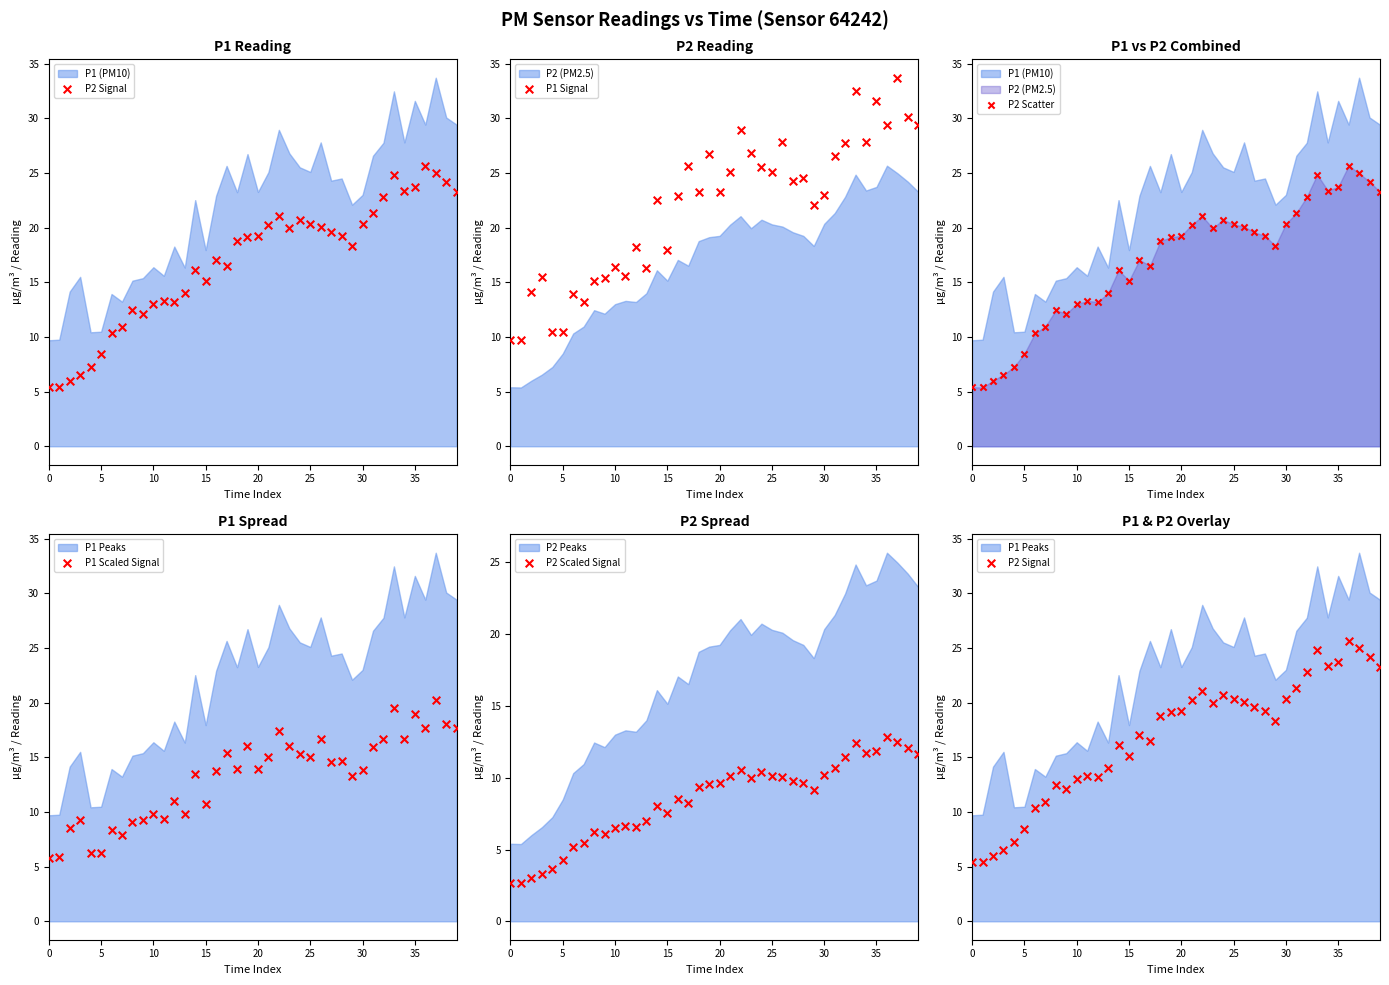

Which series contains the highest Y value?

P1 Signal